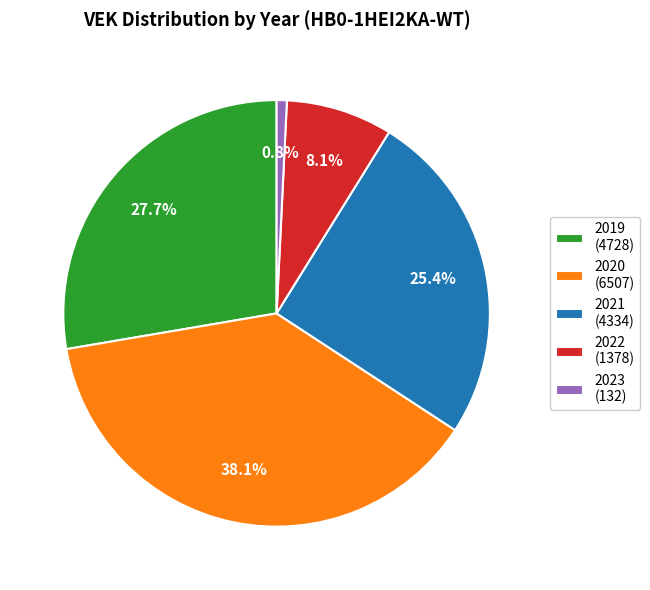

Combined, do 2022 (1378) and 2019 (4728) account for over 50%?

No